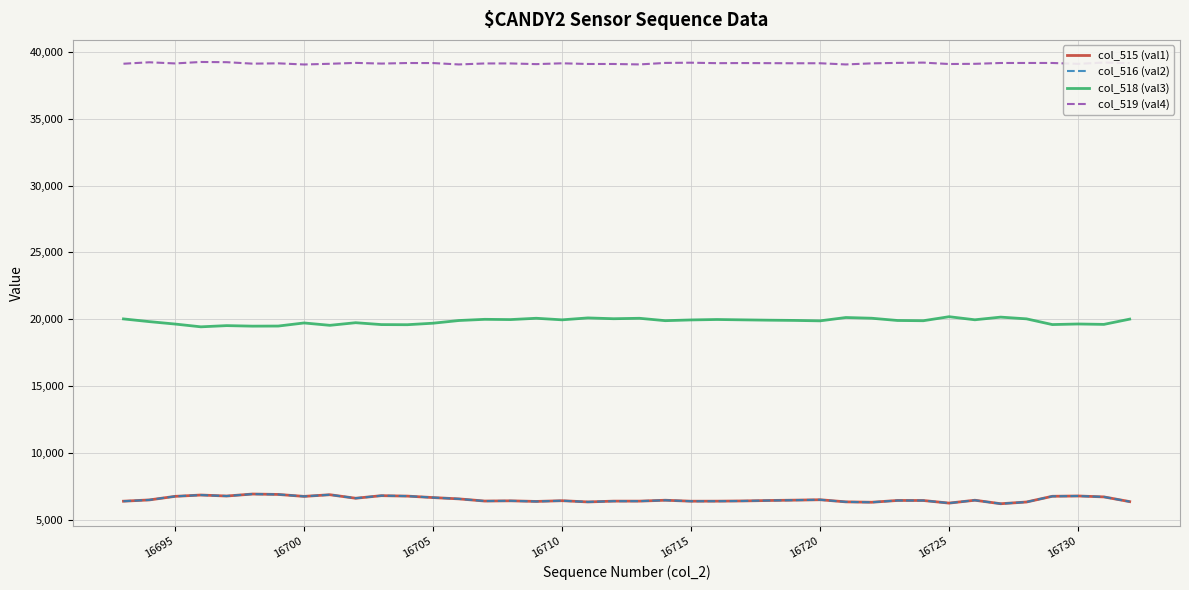

What is the greatest value displayed?

39241